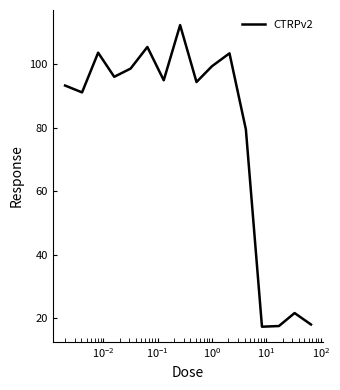

What is the sum of all values?

1247.5